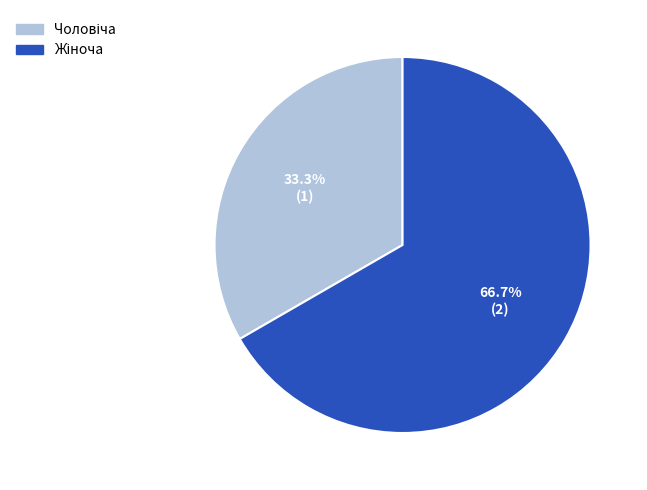

Is there any slice that represents more than half of the pie?

Yes